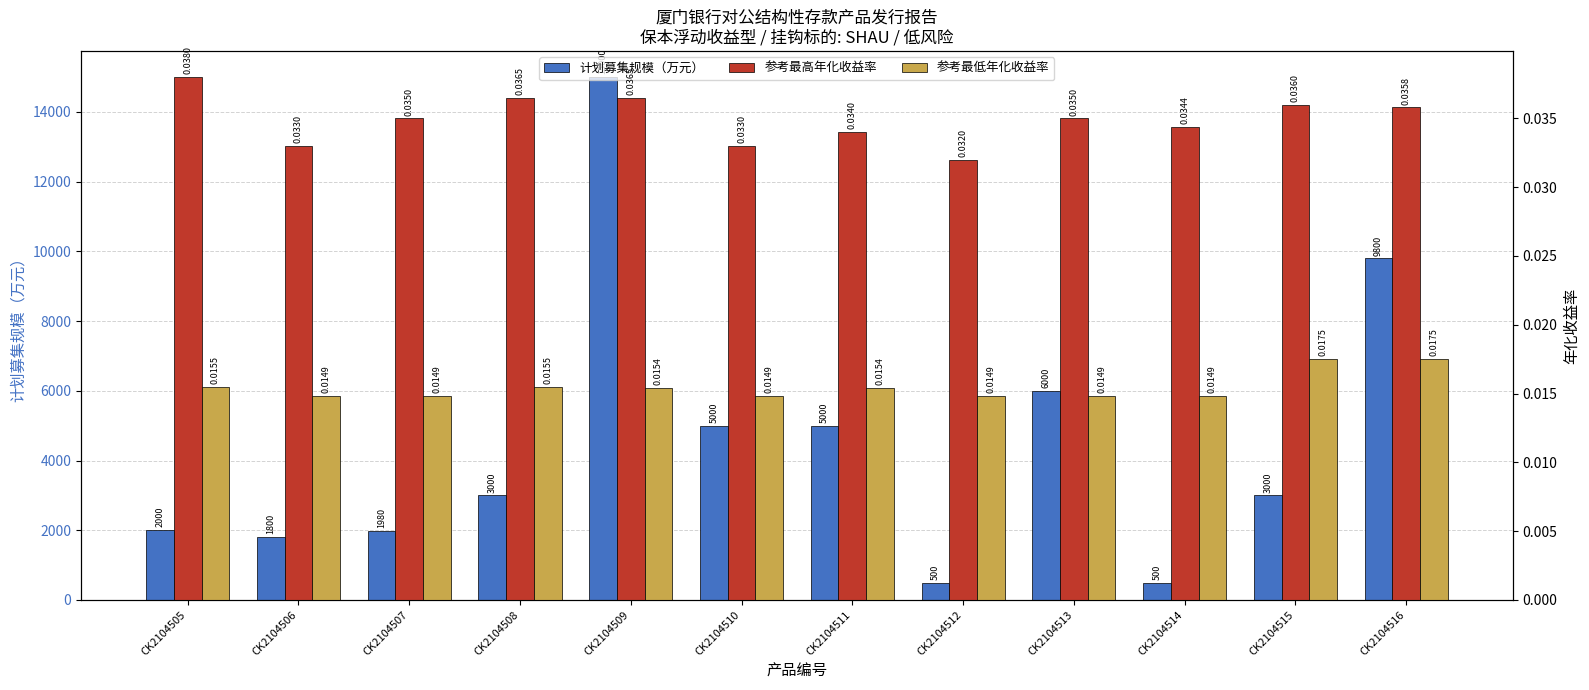

Which category has the lowest value in the 参考最低年化收益率 series?

CK2104506